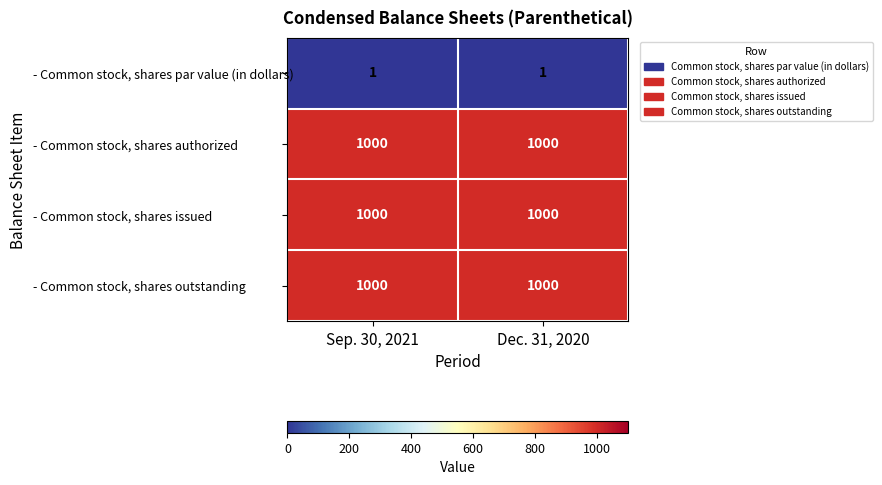

What is the minimum value for - Common stock, shares authorized?

1000